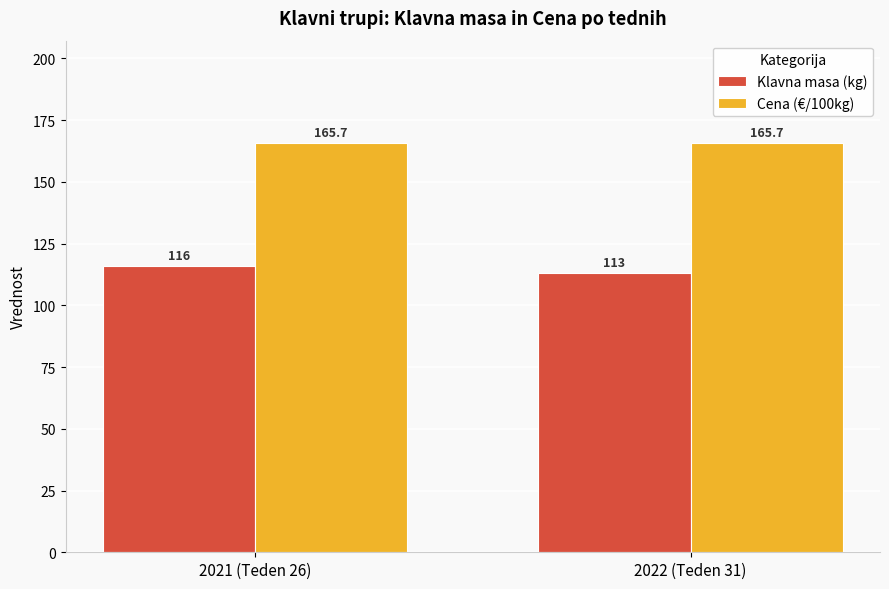

Rank the series by their average value, from highest to lowest.

Cena (€/100kg), Klavna masa (kg)